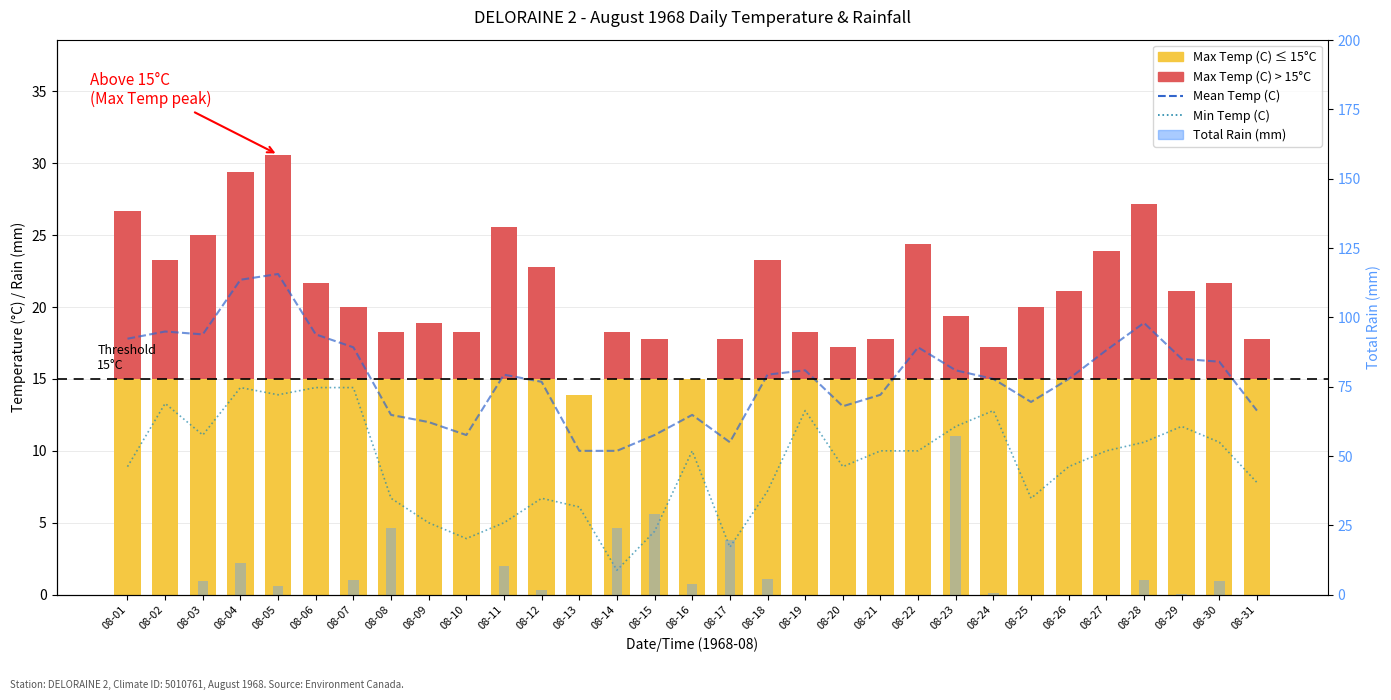

What is the value of the Total Rain (mm) bar at the 5th from the left?

3.0